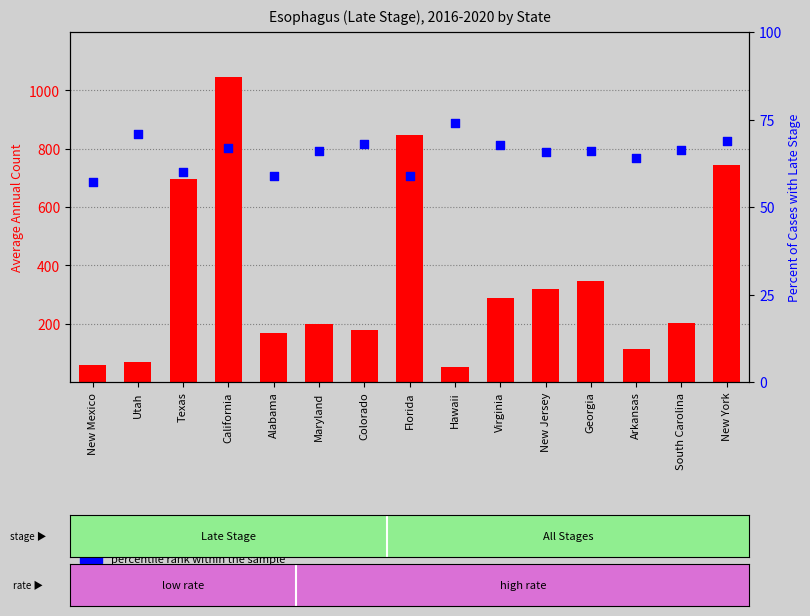

What is the total value across all series at New Jersey?

385.8